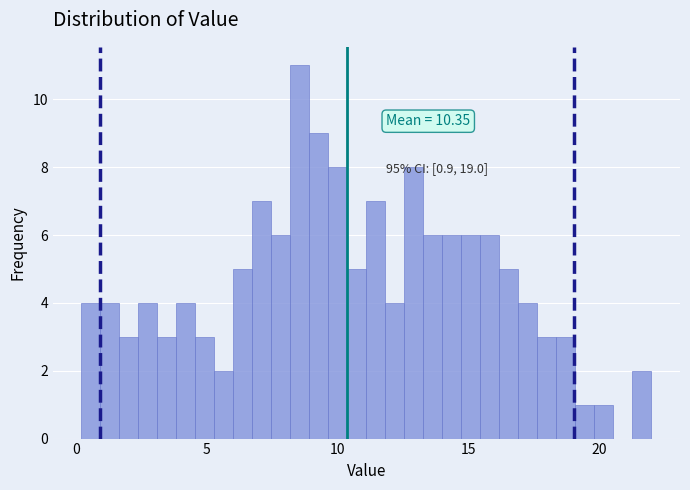

Around what value on the x-axis is the tallest bar? Give the approximate position of its centre, as read against the axis.

8.5